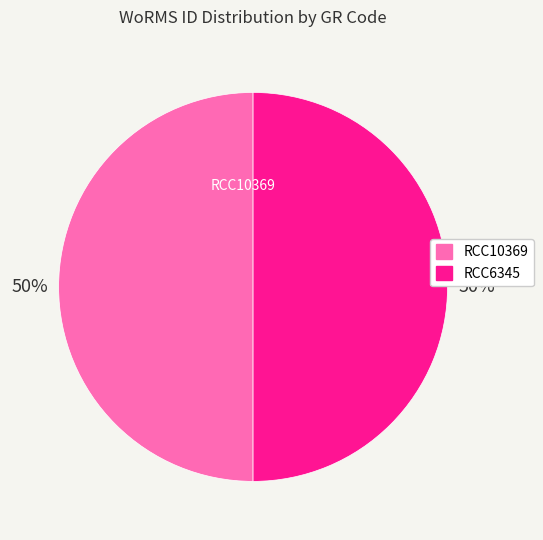

Approximately how many times larger is the value at RCC6345 compared to RCC10369?

1.0